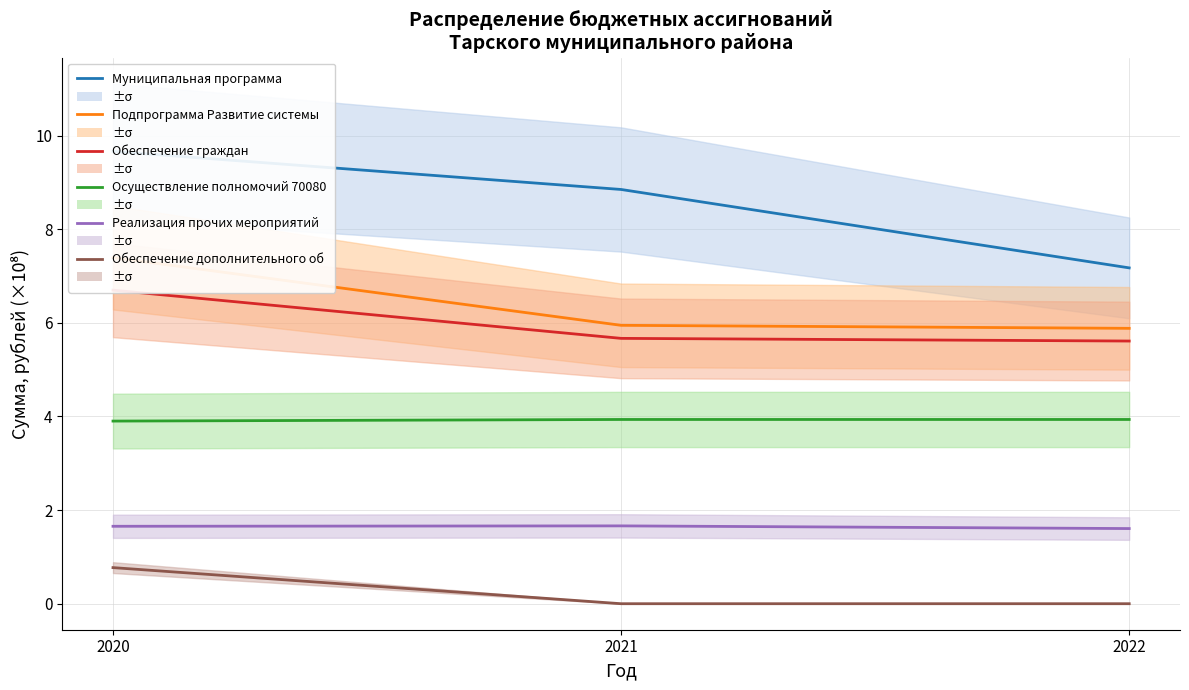

At how many categories does at least one series exceed 5?

3